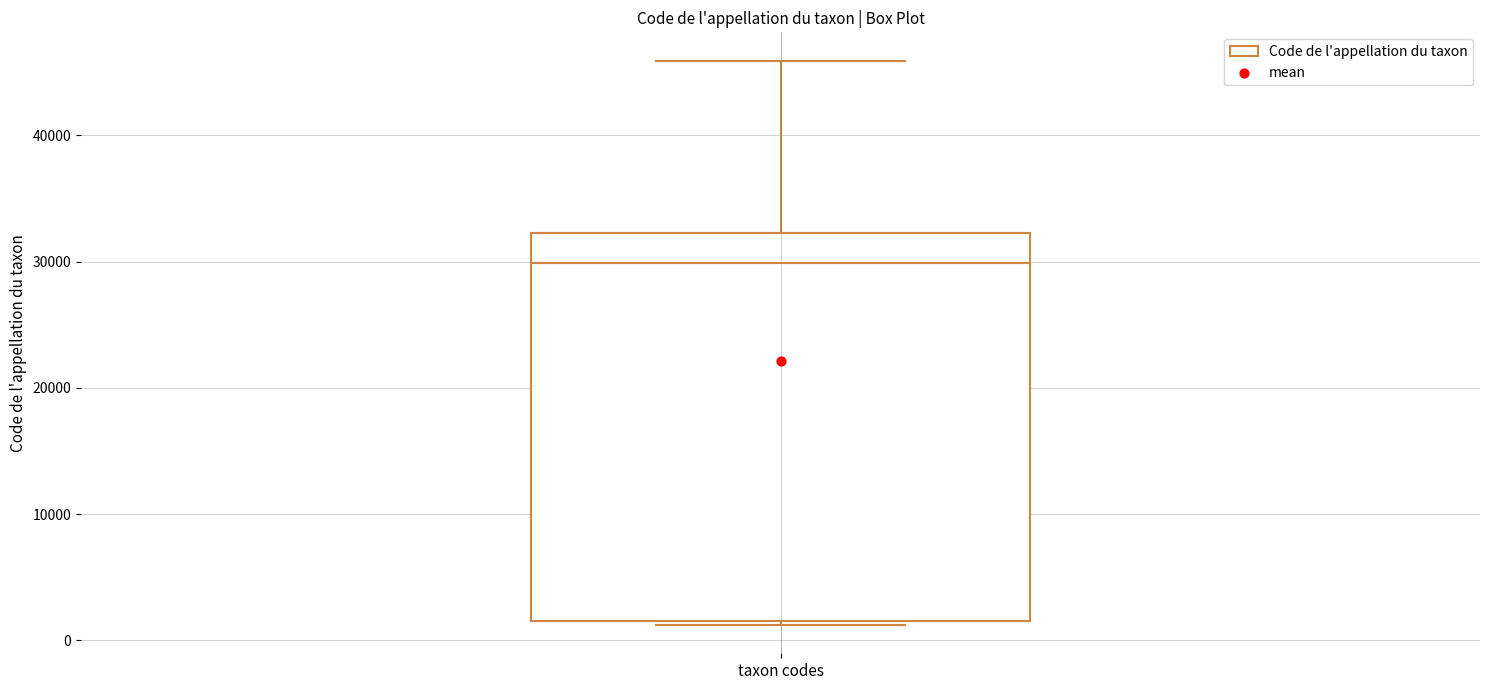

Transcribe this box plot: give where the median line is, the range the box spans, and where the two whiskers end, as read against the y-axis. The values are not printed on the chart, so give them approximately, as read against the axis.

median 30000, box 2000 to 32000, whiskers 1000 to 46000